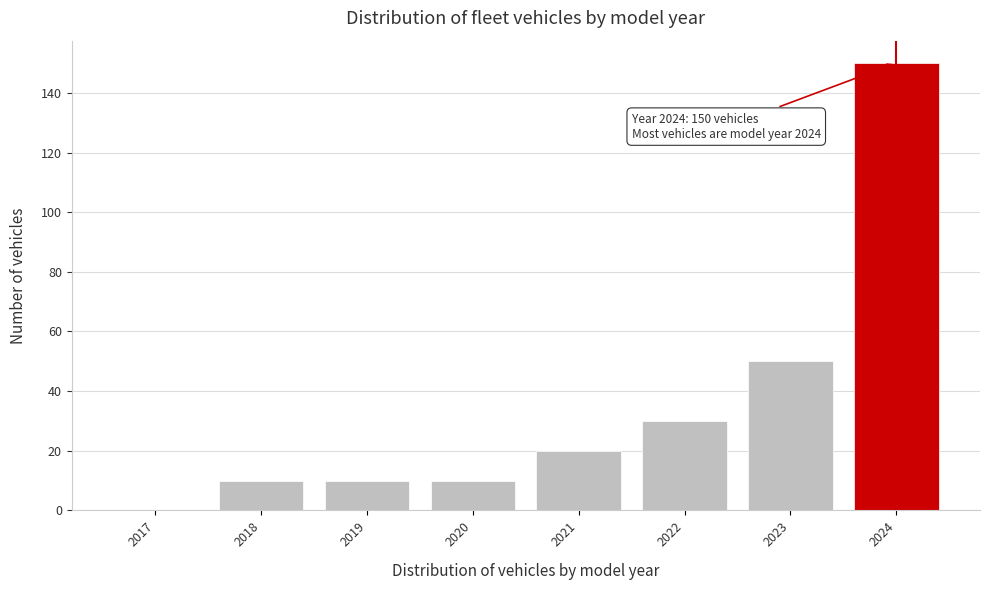

Reading right to left, list all the values displayed in this chart.

2024=150	2023=50	2022=30	2021=20	2020=10	2019=10	2018=10	2017=0